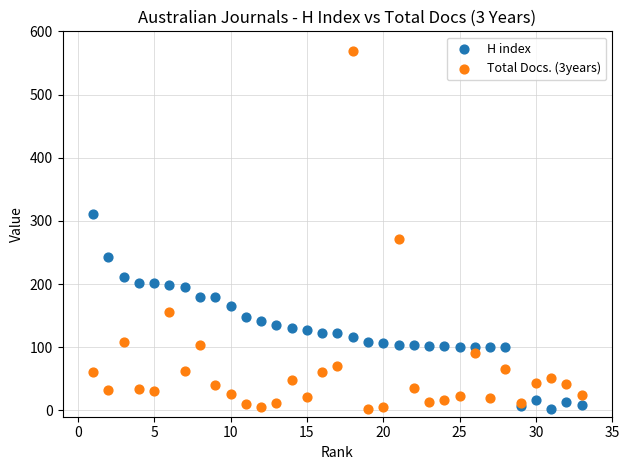

Across all series, what Y value is closest to 285?

271